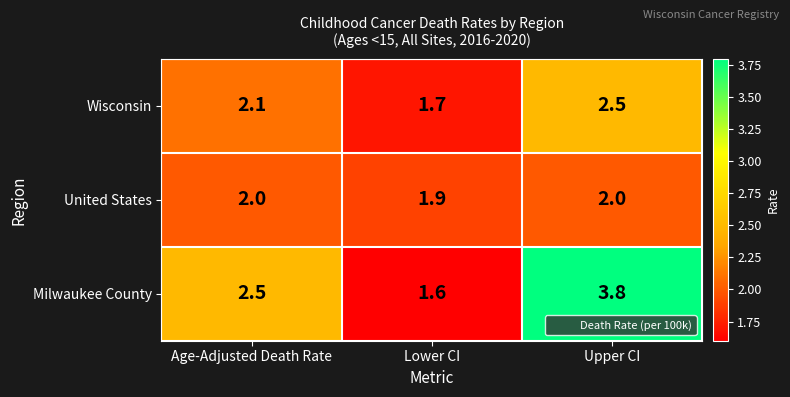

What is the approximate value of Wisconsin at Age-Adjusted Death Rate?

2.1